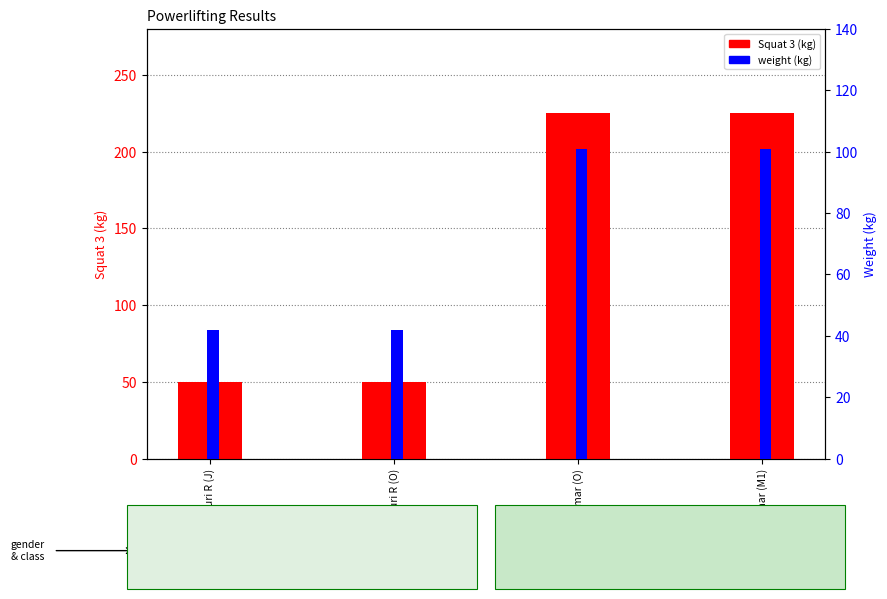

What is the sum of all Squat 3 values?

550